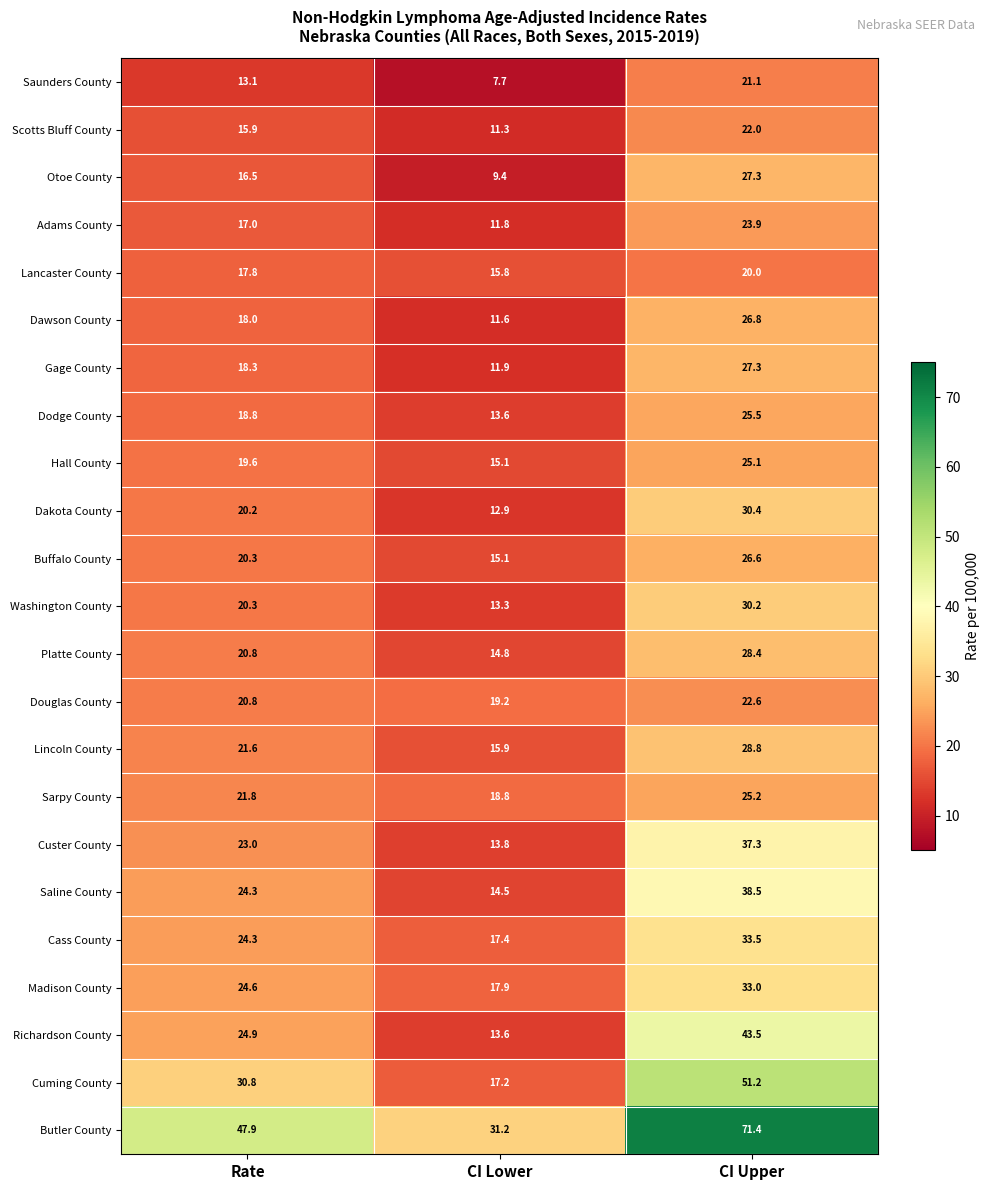

At which category does the chart reach its peak across all series?

CI Upper